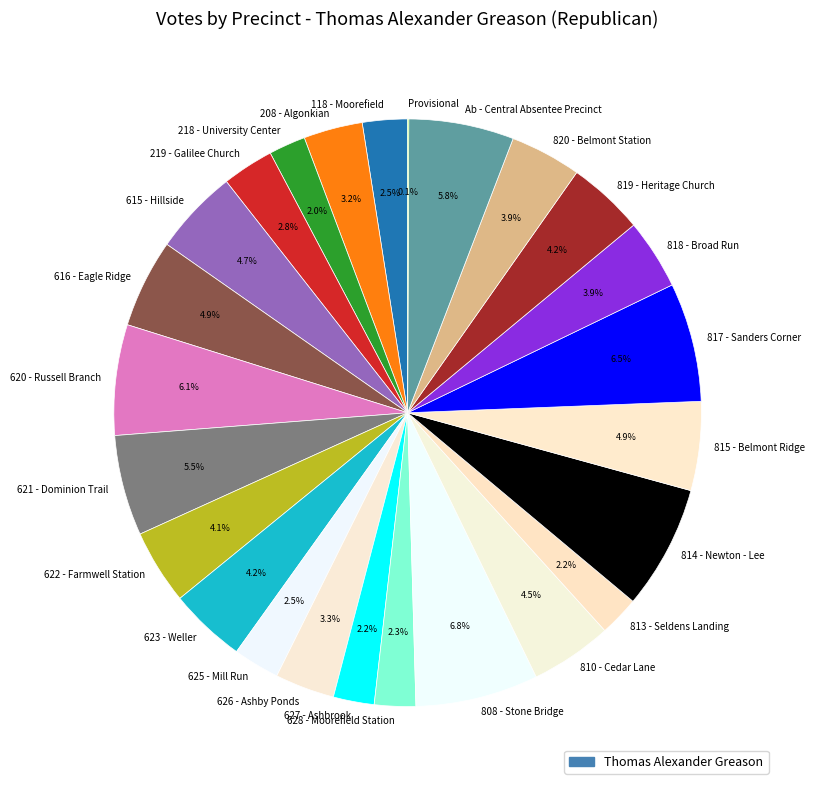

Combined, what portion of the pie is 208 - Algonkian and 118 - Moorefield?

5.7%